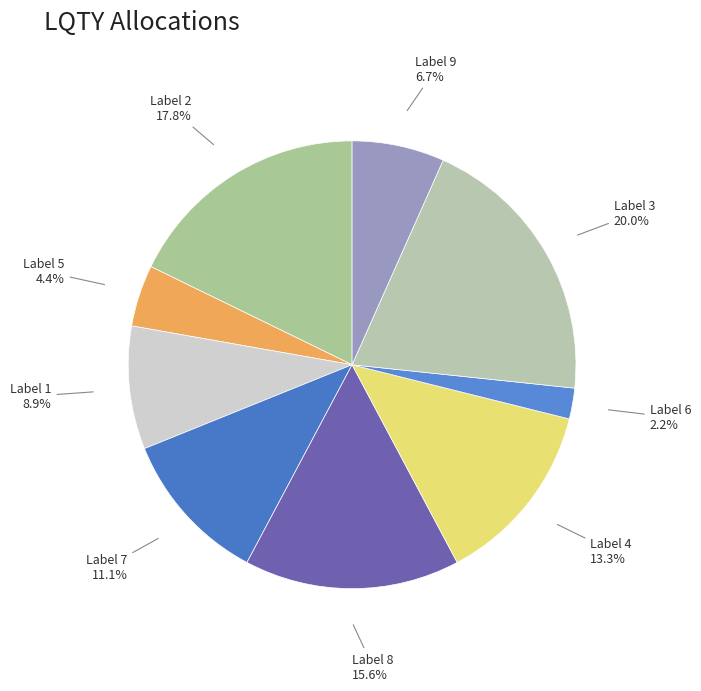

How many slices are in this pie chart?

9